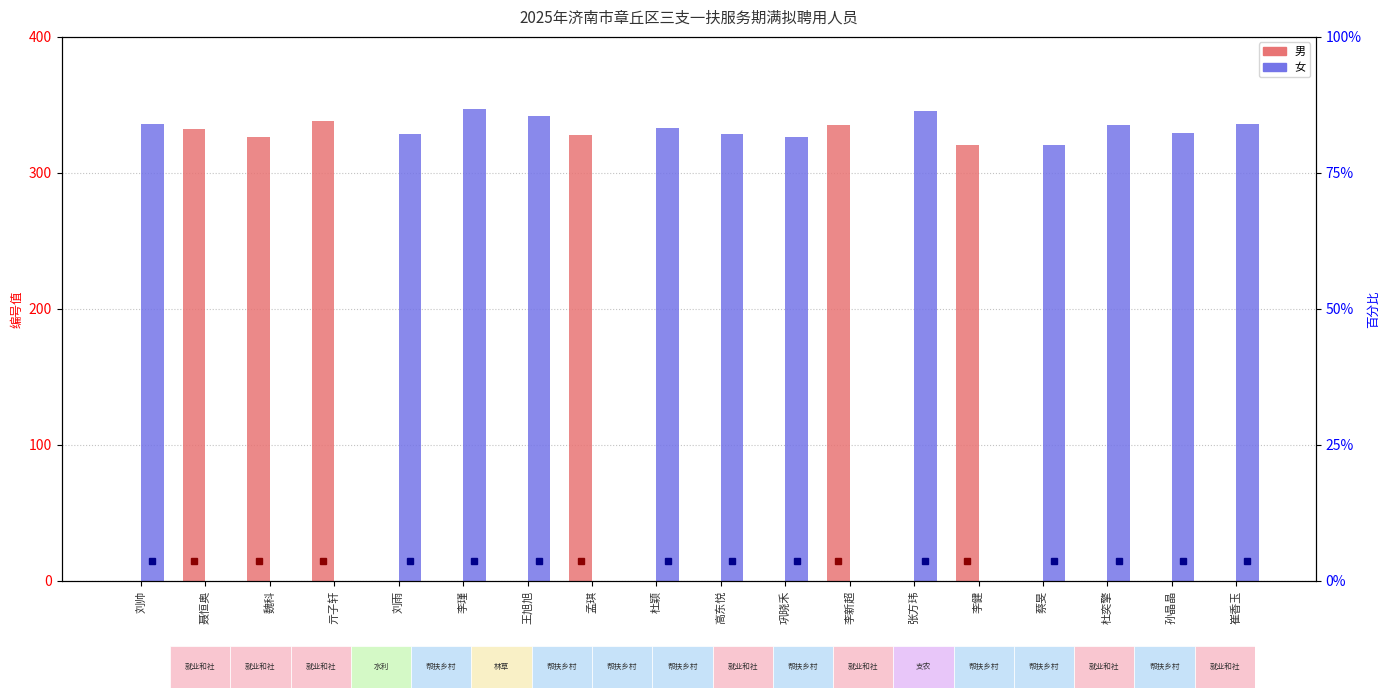

Reading left to right, extract all data points from this chart.

男: 刘帅=0.0	聂恒奥=332.3	魏科=326.1	亓子轩=338.4	刘雨=0.0	李瑾=0.0	王旭旭=0.0	孟琪=328.0	杜颖=0.0	高东悦=0.0	巩晓禾=0.0	李新超=335.0	张方玮=0.0	李健=320.2	蔡旻=0.0	杜奕擎=0.0	孙晶晶=0.0	崔香玉=0.0
女: 刘帅=335.7	聂恒奥=0.0	魏科=0.0	亓子轩=0.0	刘雨=328.9	李瑾=347.1	王旭旭=341.5	孟琪=0.0	杜颖=332.8	高东悦=328.8	巩晓禾=326.2	李新超=0.0	张方玮=345.8	李健=0.0	蔡旻=320.5	杜奕擎=335.3	孙晶晶=329.5	崔香玉=336.0